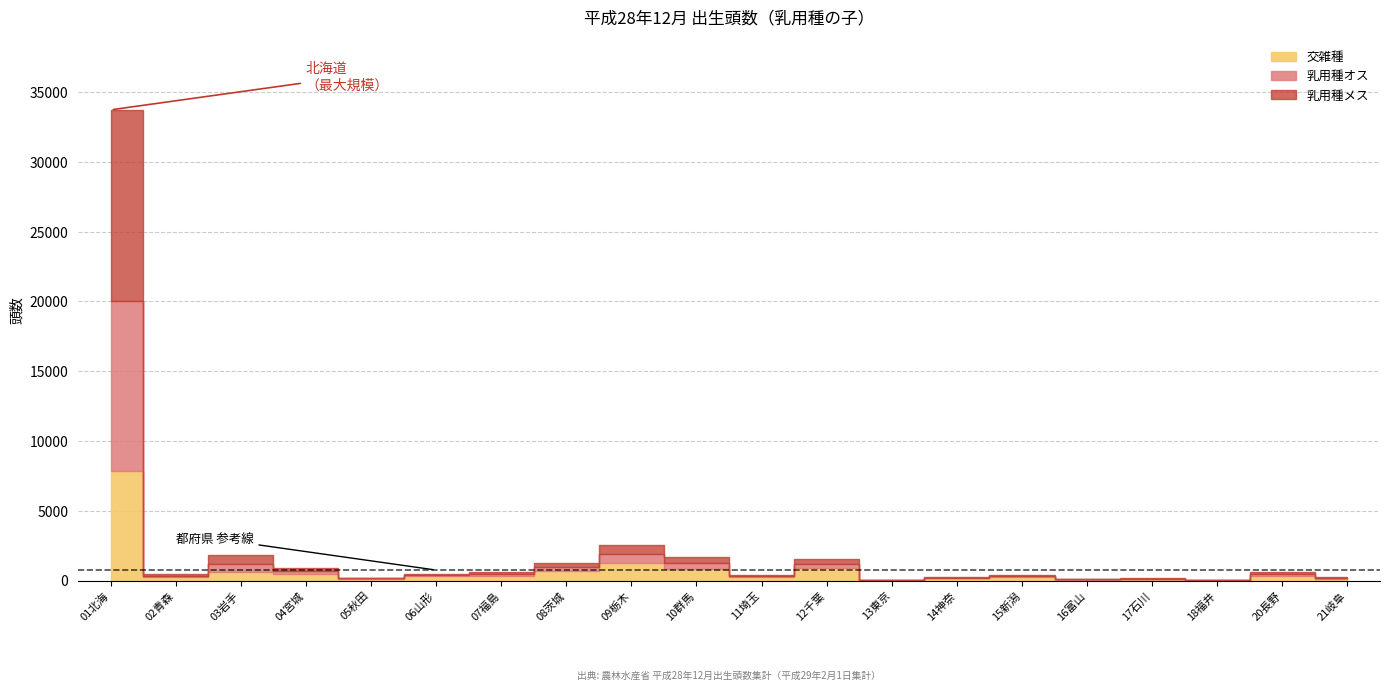

At how many categories does at least one series exceed 9955?

1